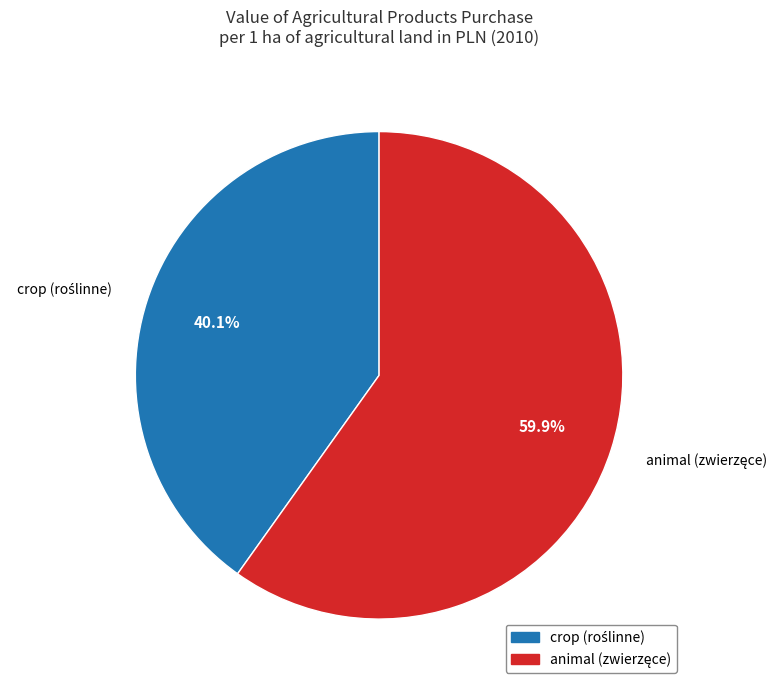

Does any single category account for the majority?

Yes